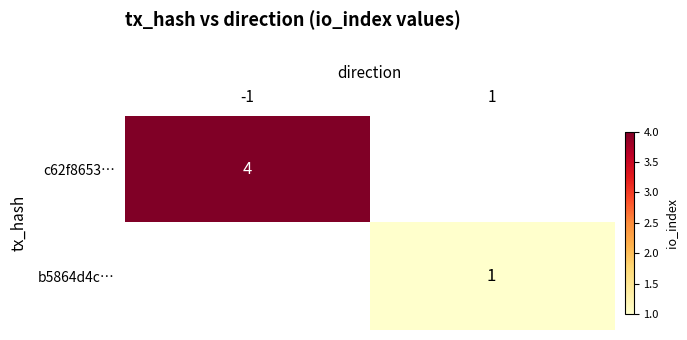

True or false: c62f8653… has a value of 2 at -1.

False